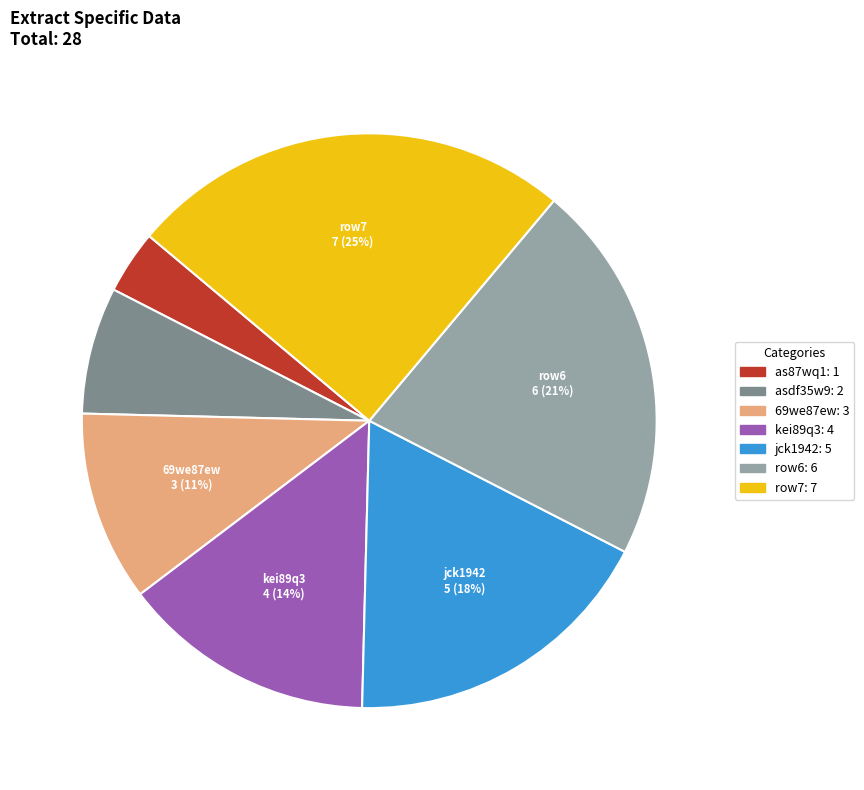

Does any single category account for the majority?

No